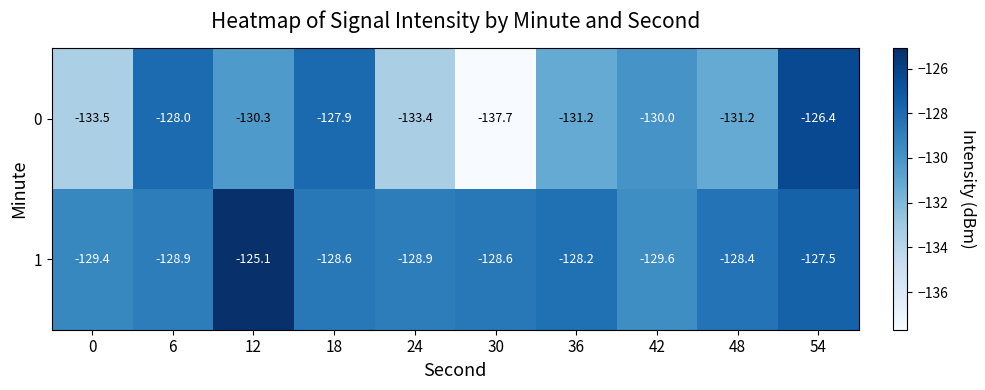

Which series has the largest range (max minus min)?

0